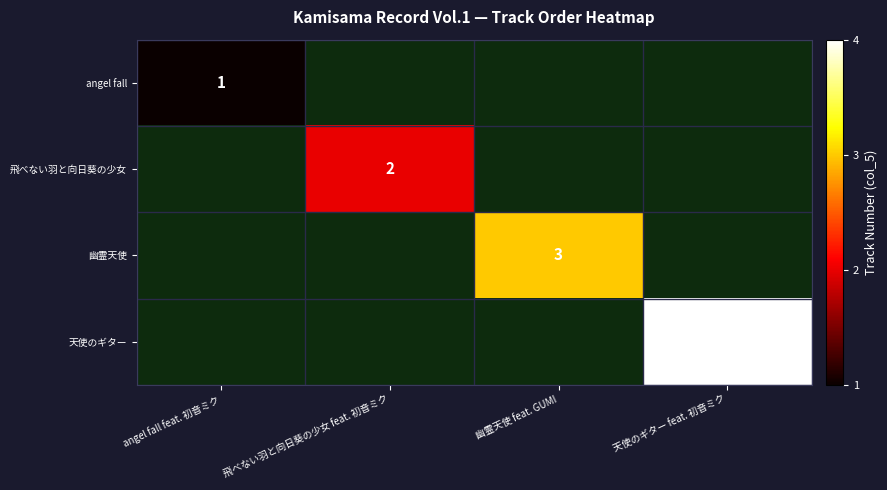

True or false: 幽霊天使 has a value of 1 at 幽霊天使 feat. GUMI.

False